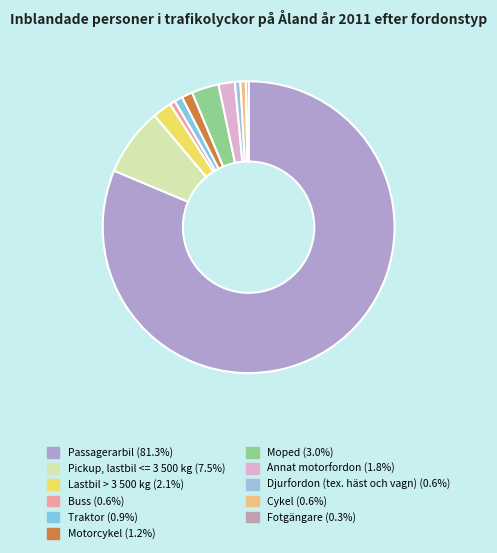

How many segments does this pie chart have?

11